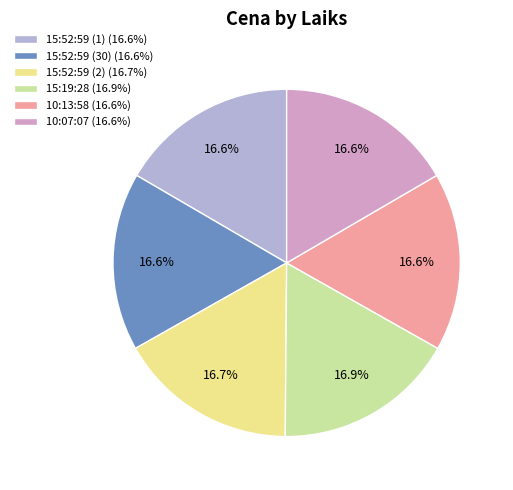

True or false: 15:52:59 (1) accounts for 17% of the total.

True